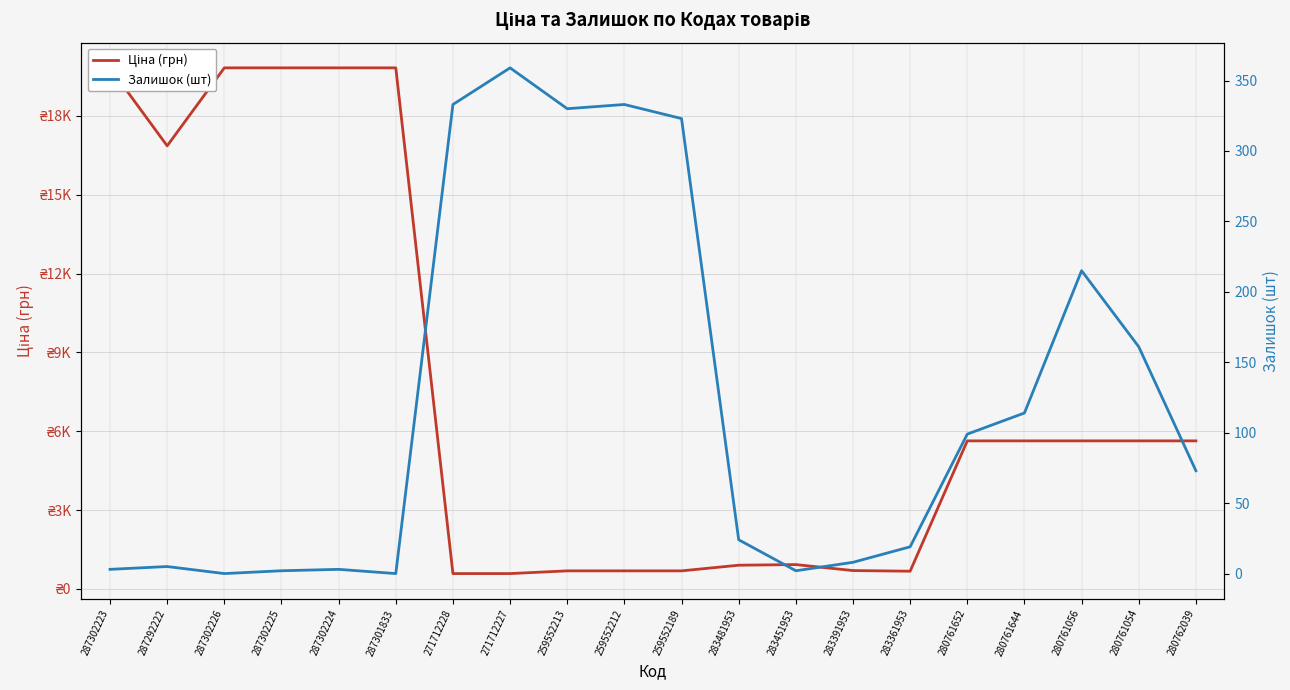

True or false: Залишок (шт) and Ціна (грн) cross at least once.

False